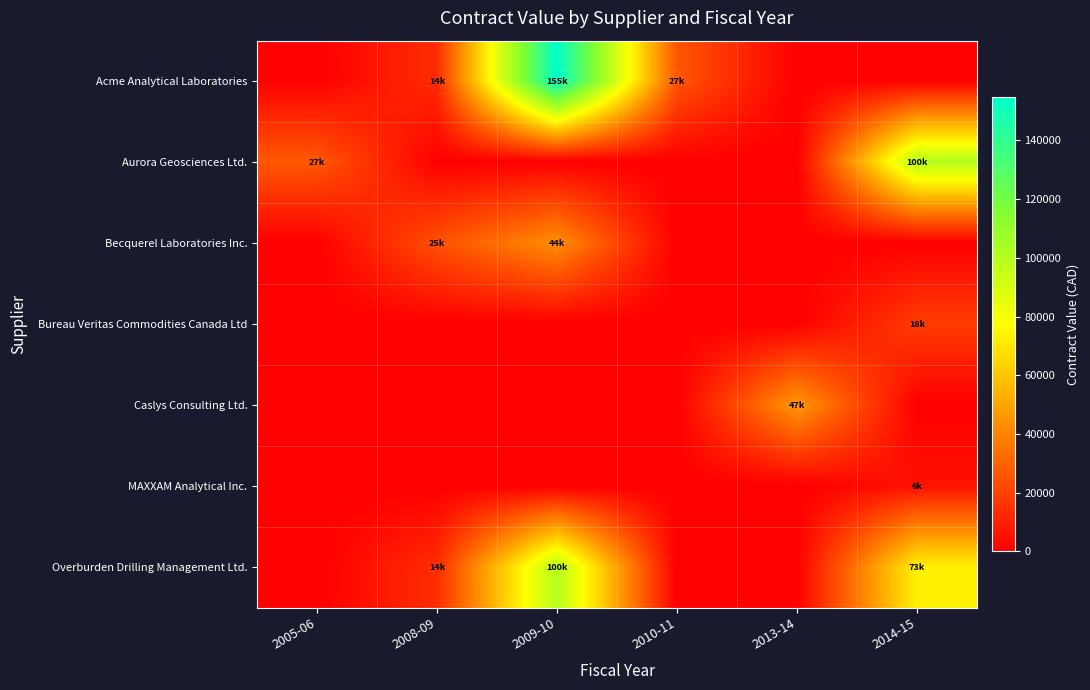

Reading right to left, list all the values displayed in this chart.

Acme Analytical Laboratories: 2014-15=0.0	2013-14=0.0	2010-11=26681.3	2009-10=154775.0	2008-09=14000.0	2005-06=0.0
Aurora Geosciences Ltd.: 2014-15=100000.0	2013-14=0.0	2010-11=0.0	2009-10=0.0	2008-09=0.0	2005-06=27000.0
Becquerel Laboratories Inc.: 2014-15=0.0	2013-14=0.0	2010-11=0.0	2009-10=43500.0	2008-09=24640.0	2005-06=0.0
Bureau Veritas Commodities Canada Ltd: 2014-15=18445.3	2013-14=0.0	2010-11=0.0	2009-10=0.0	2008-09=0.0	2005-06=0.0
Caslys Consulting Ltd.: 2014-15=0.0	2013-14=46600.0	2010-11=0.0	2009-10=0.0	2008-09=0.0	2005-06=0.0
MAXXAM Analytical Inc.: 2014-15=5775.0	2013-14=0.0	2010-11=0.0	2009-10=0.0	2008-09=0.0	2005-06=0.0
Overburden Drilling Management Ltd.: 2014-15=73200.9	2013-14=0.0	2010-11=0.0	2009-10=99600.0	2008-09=14000.0	2005-06=0.0